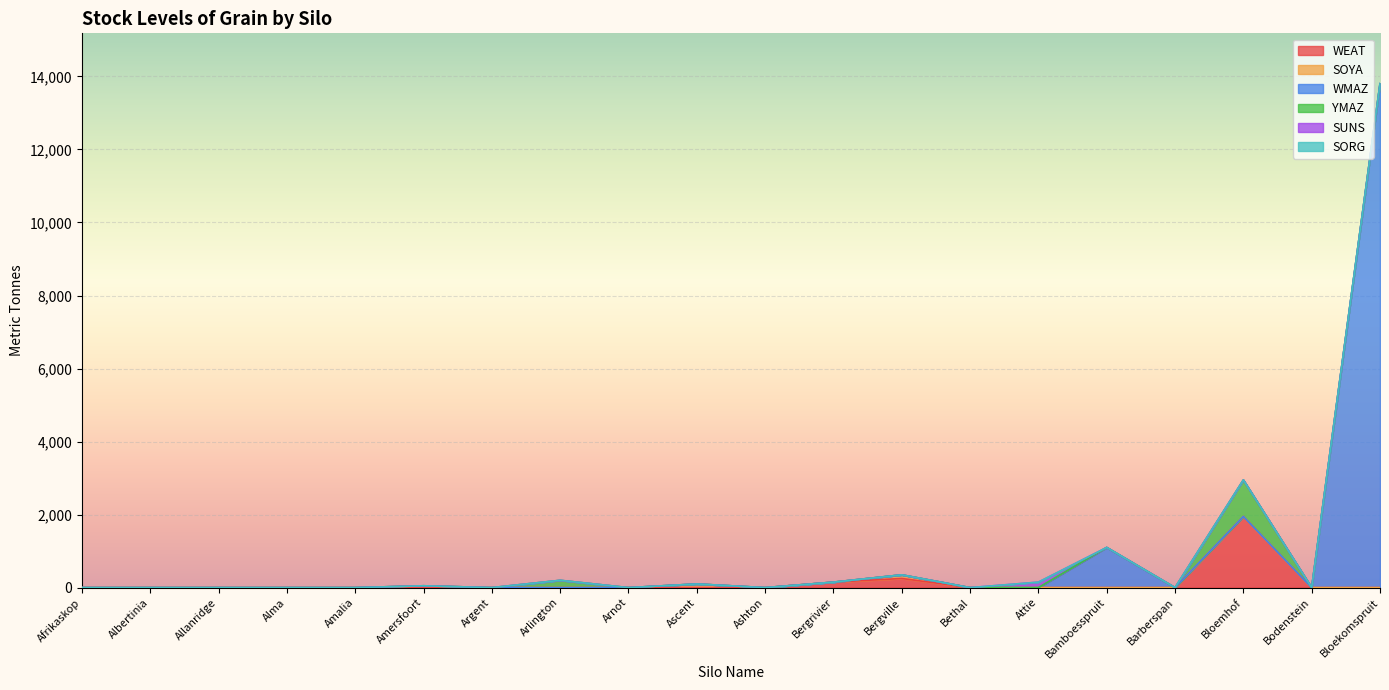

Is the value of WMAZ at Arnot greater than the value of SOYA at Alma?

No